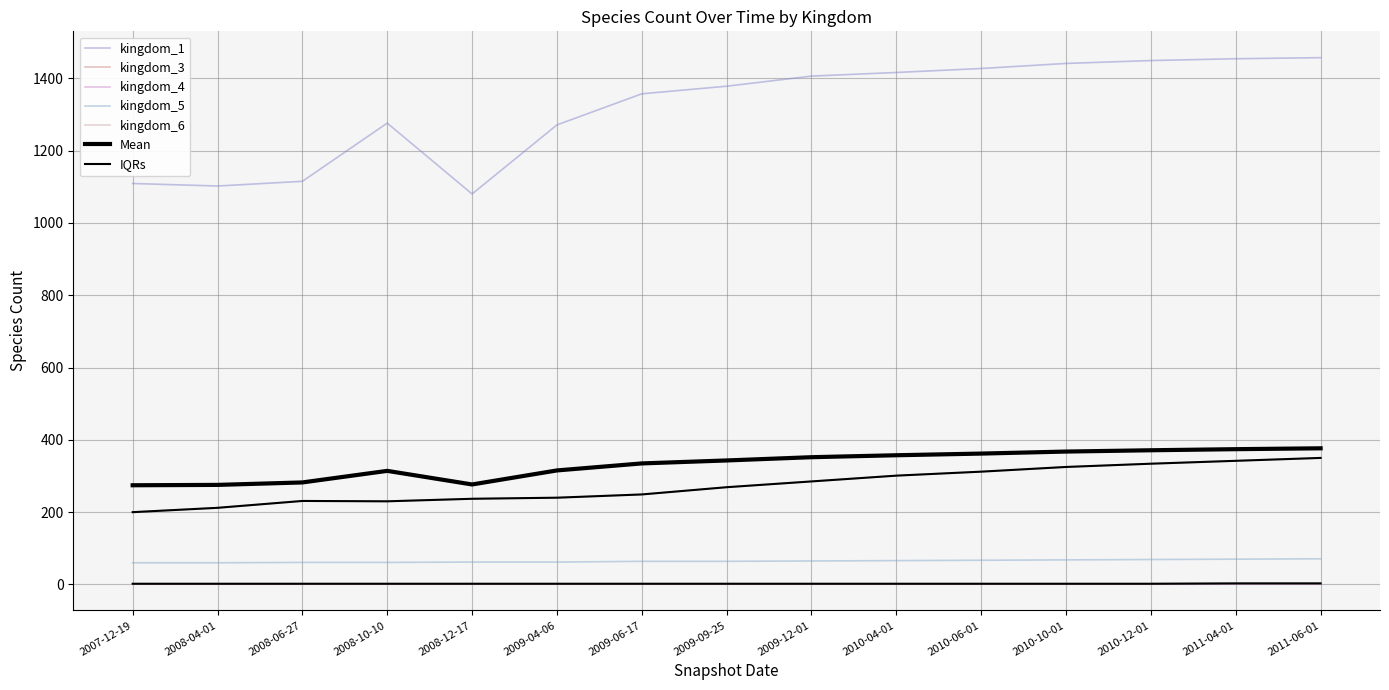

Is this an area chart (filled region under the line)?

No